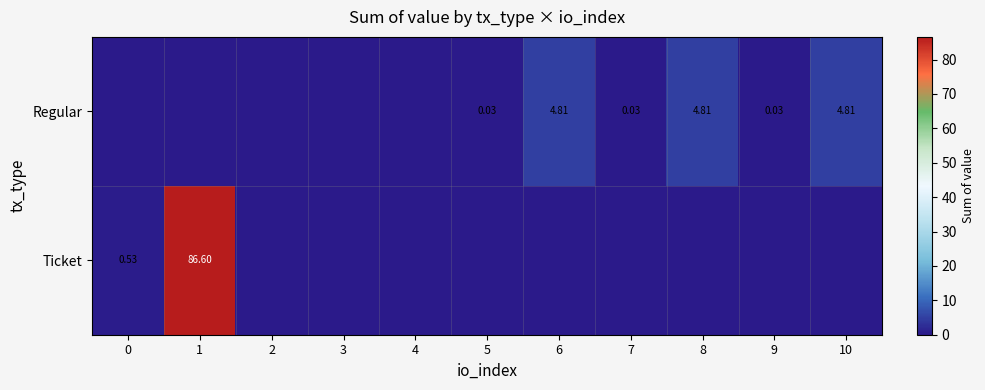

Is it true that Ticket equals 43.6 at 4?

False